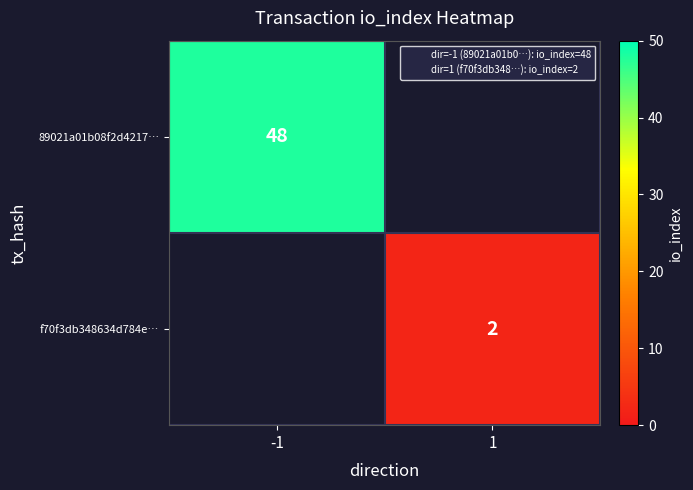

Is the value of 89021a01b08f2d4217… at -1 greater than the value of f70f3db348634d784e… at 1?

Yes